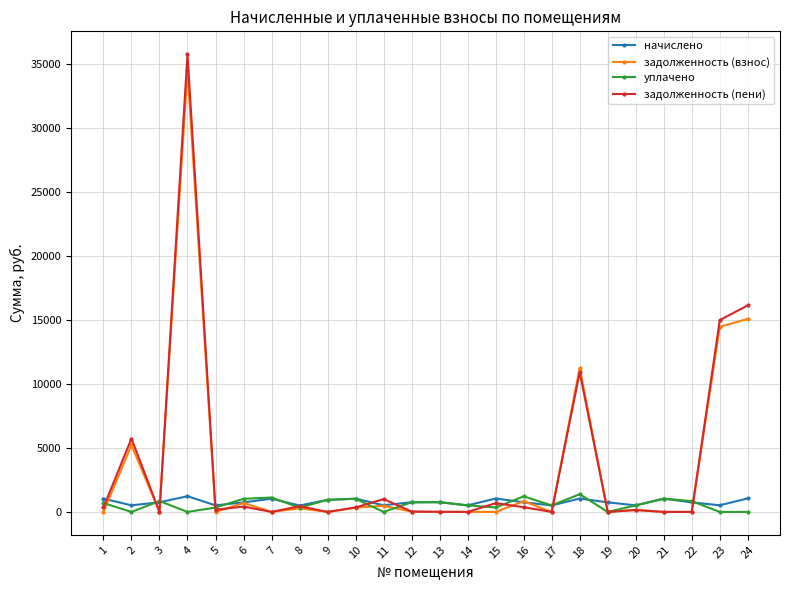

What is the sum of the уплачено values at 12 and 5?

1089.1